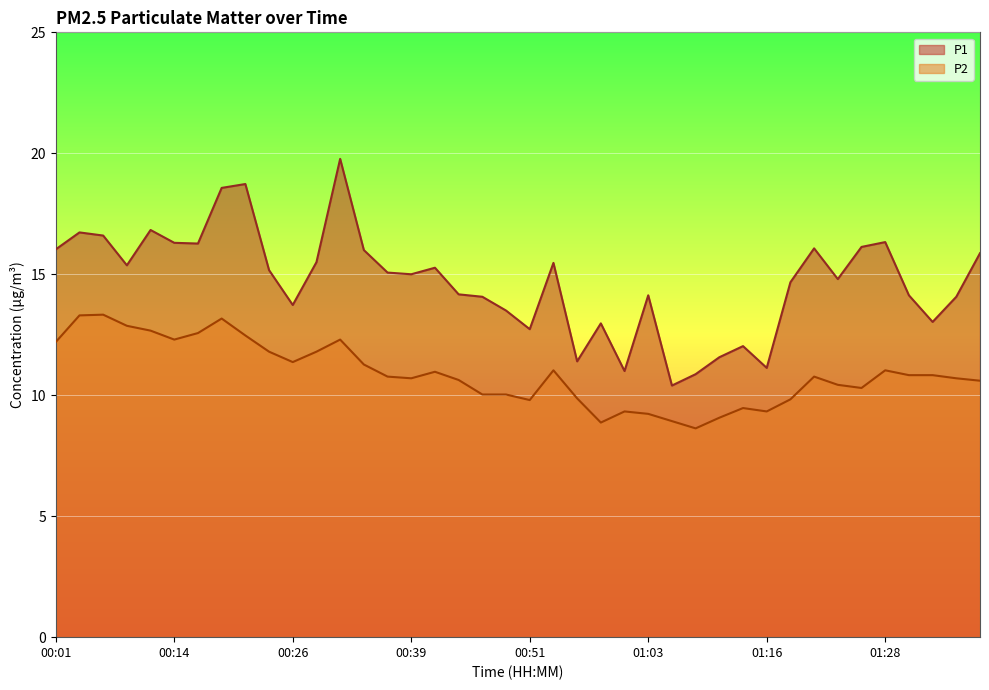

What is the total value across all series at 00:26?

25.1